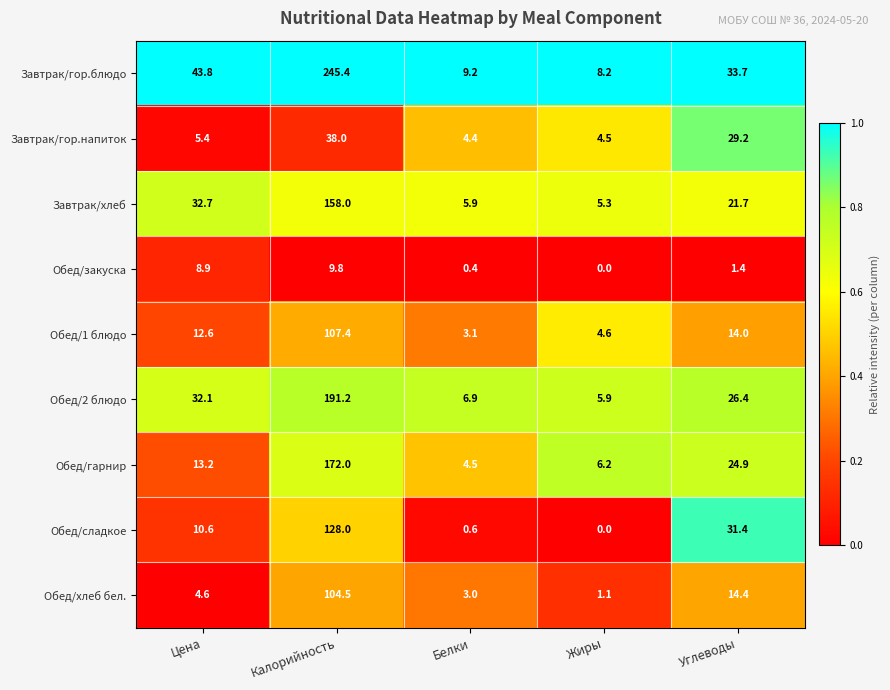

Which series changed the most between Калорийность and Углеводы?

Завтрак/гор.блюдо